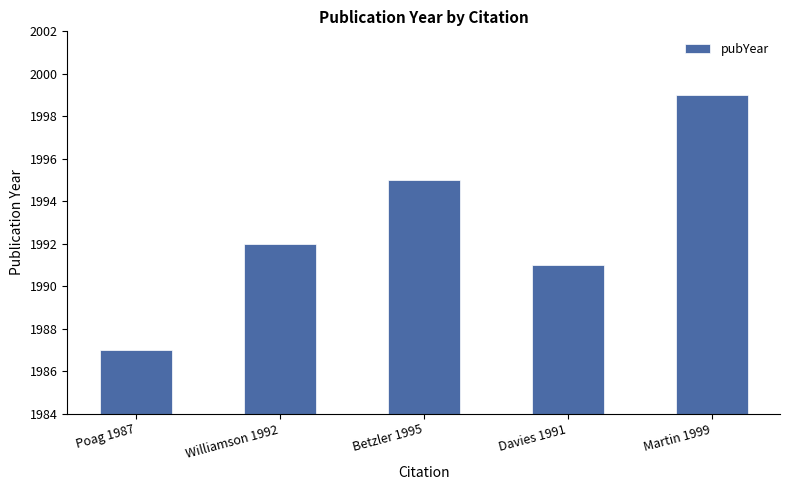

What position from the left is Martin 1999?

5